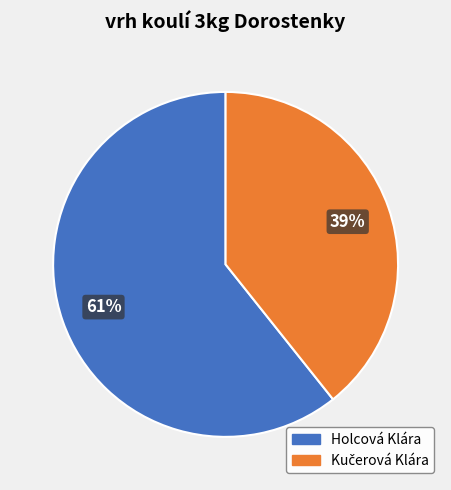

Which slice is the largest?

Holcová Klára